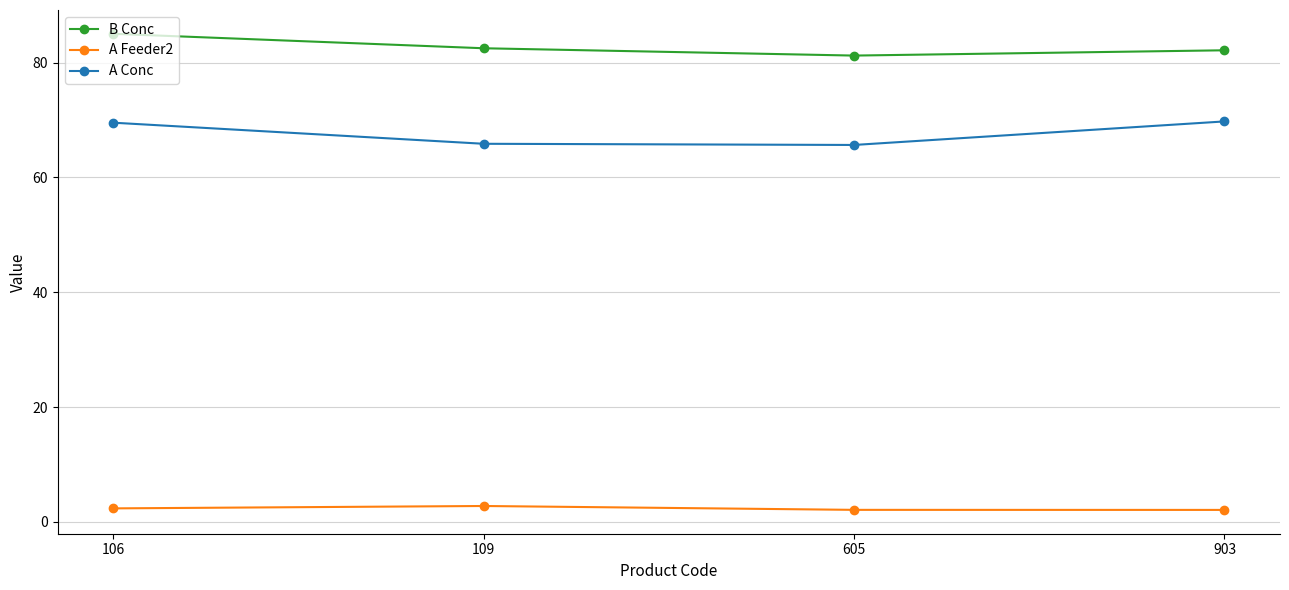

True or false: A Feeder2 has more than 1 points higher than both neighbors.

False